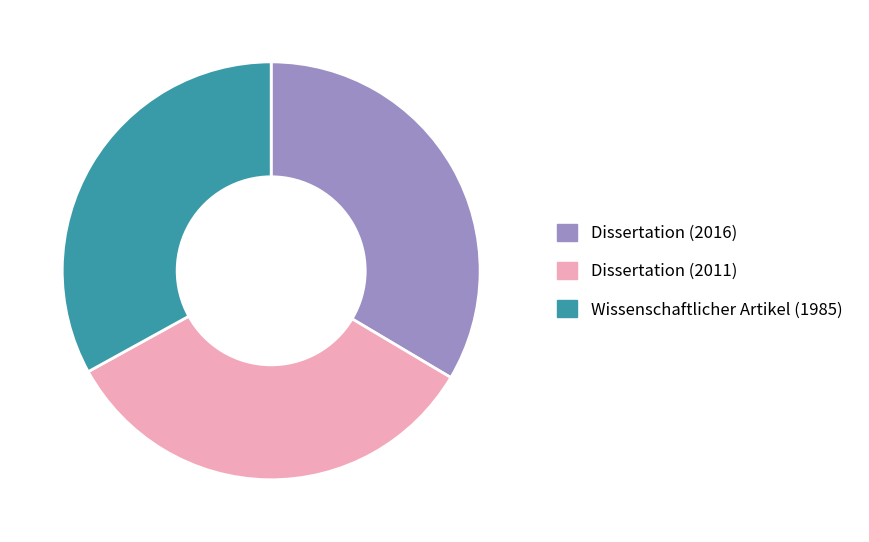

Approximately how many times larger is the value at Dissertation (2011) compared to Dissertation (2016)?

1.0